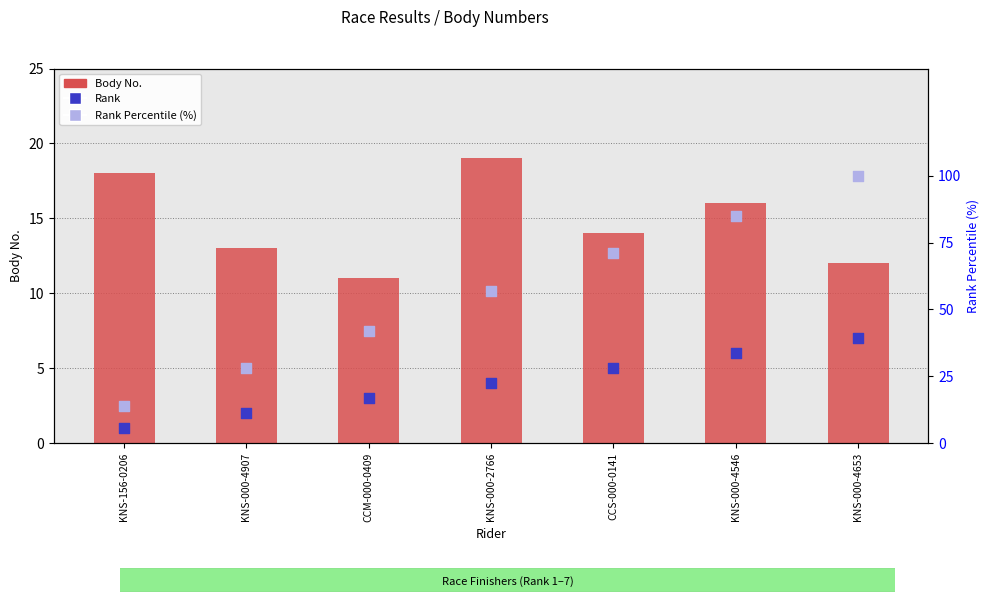

At which category is the sum across all series the highest?

KNS-000-4653